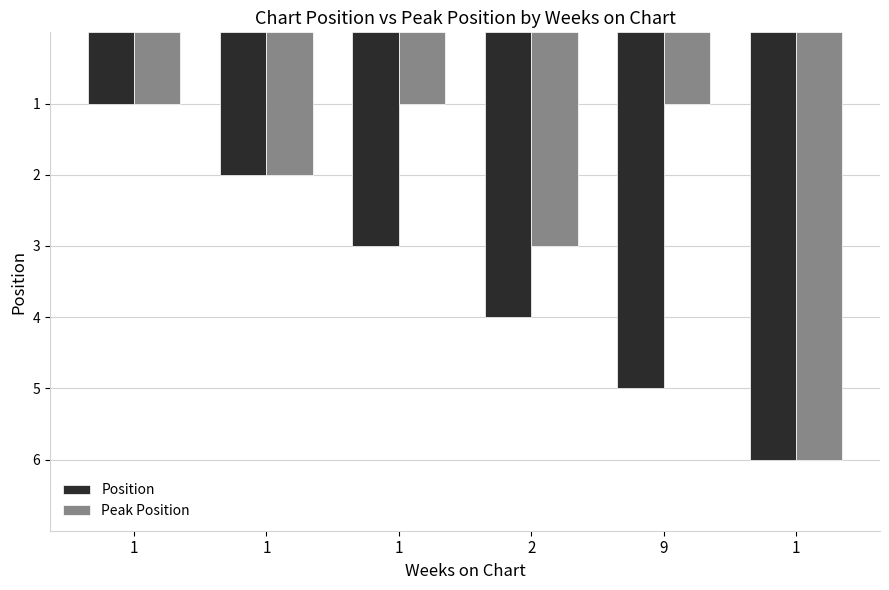

What is the sum of all Peak Position values?

14